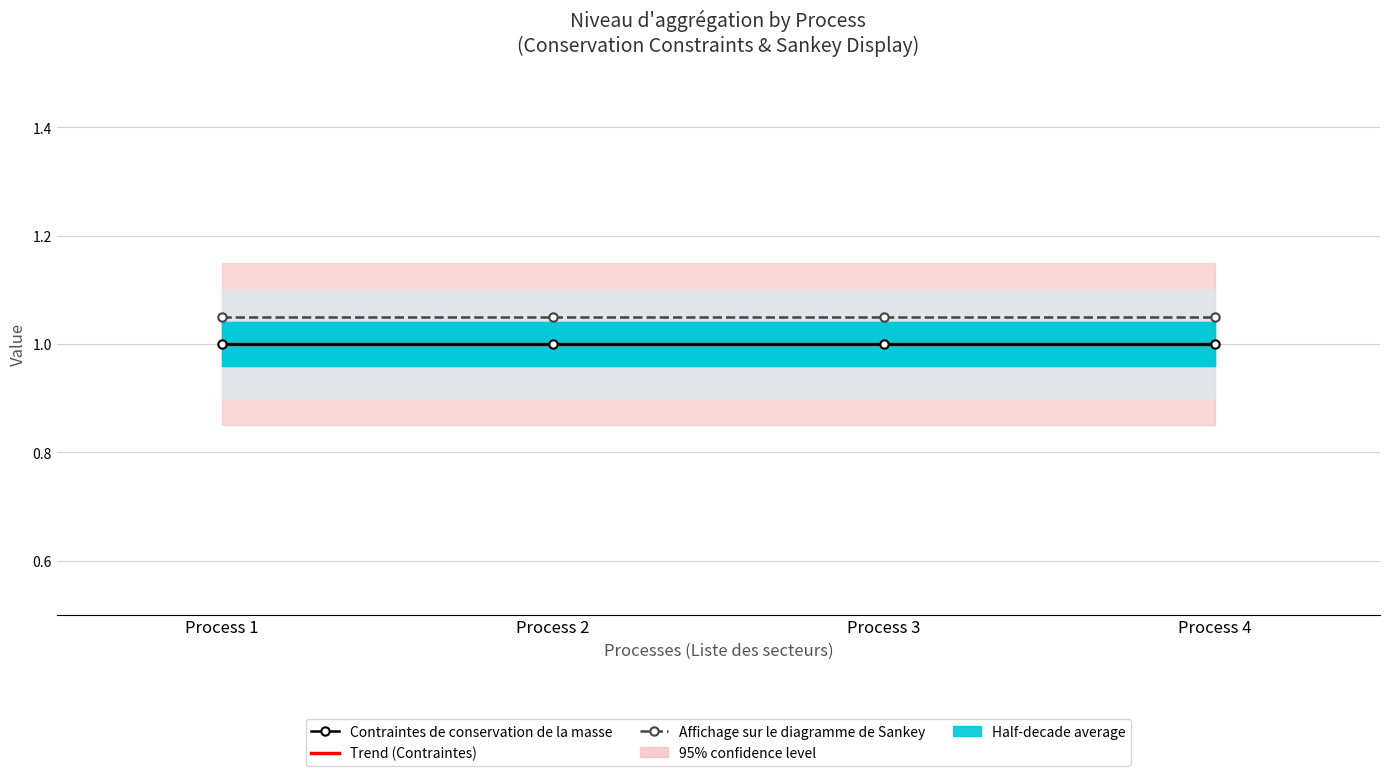

What is the sum of the Affichage sur le diagramme de Sankey values at Process 1 and Process 3?

2.1